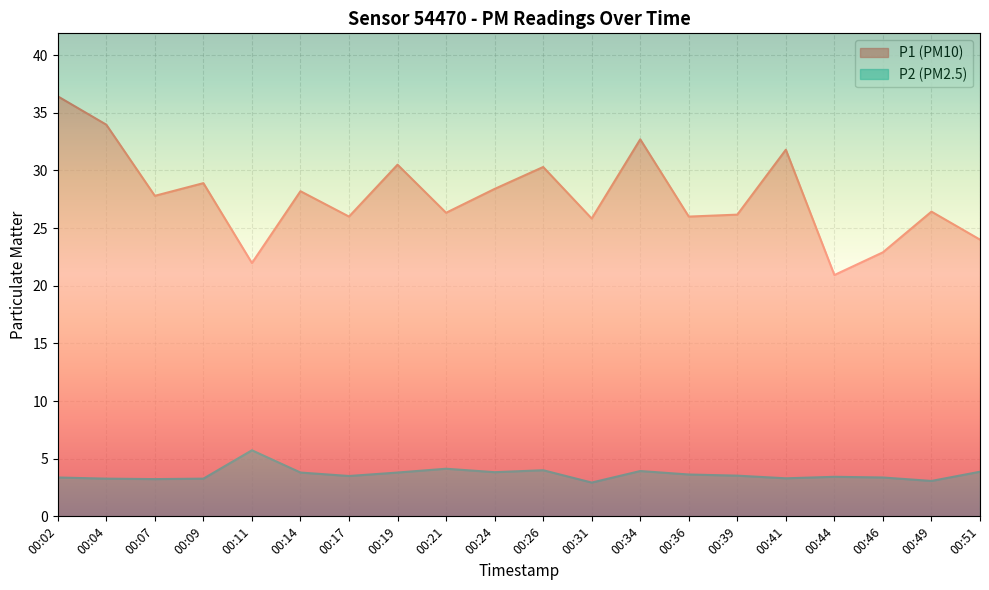

Reading left to right, what are all the values shown in this chart?

P1: 00:02=36.4	00:04=34.0	00:07=27.8	00:09=28.9	00:11=22.0	00:14=28.2	00:17=26.0	00:19=30.5	00:21=26.3	00:24=28.4	00:26=30.3	00:31=25.8	00:34=32.7	00:36=26.0	00:39=26.2	00:41=31.8	00:44=20.9	00:46=22.9	00:49=26.4	00:51=24.0
P2: 00:02=3.4	00:04=3.3	00:07=3.2	00:09=3.3	00:11=5.7	00:14=3.8	00:17=3.5	00:19=3.8	00:21=4.1	00:24=3.8	00:26=4.0	00:31=2.9	00:34=3.9	00:36=3.6	00:39=3.5	00:41=3.3	00:44=3.4	00:46=3.4	00:49=3.1	00:51=3.9